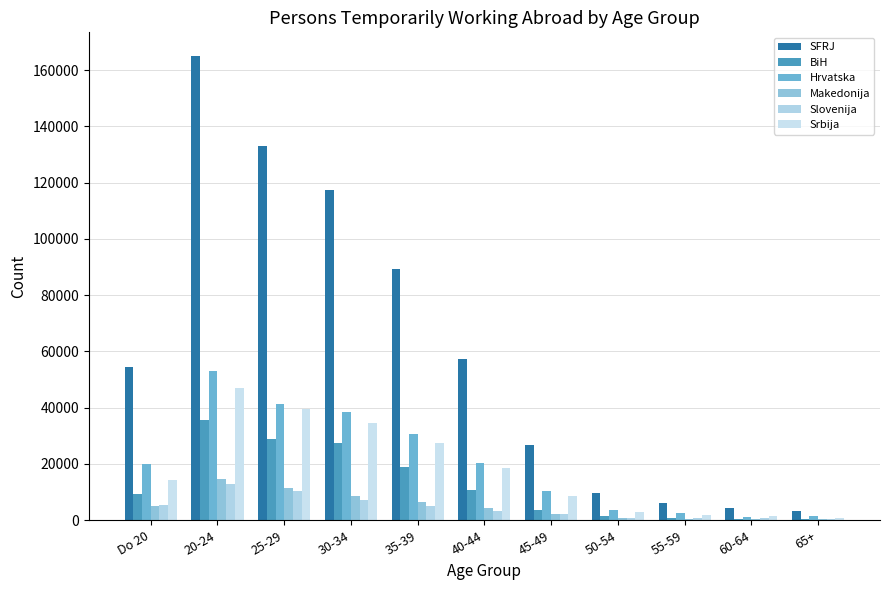

How many groups of bars are there?

11